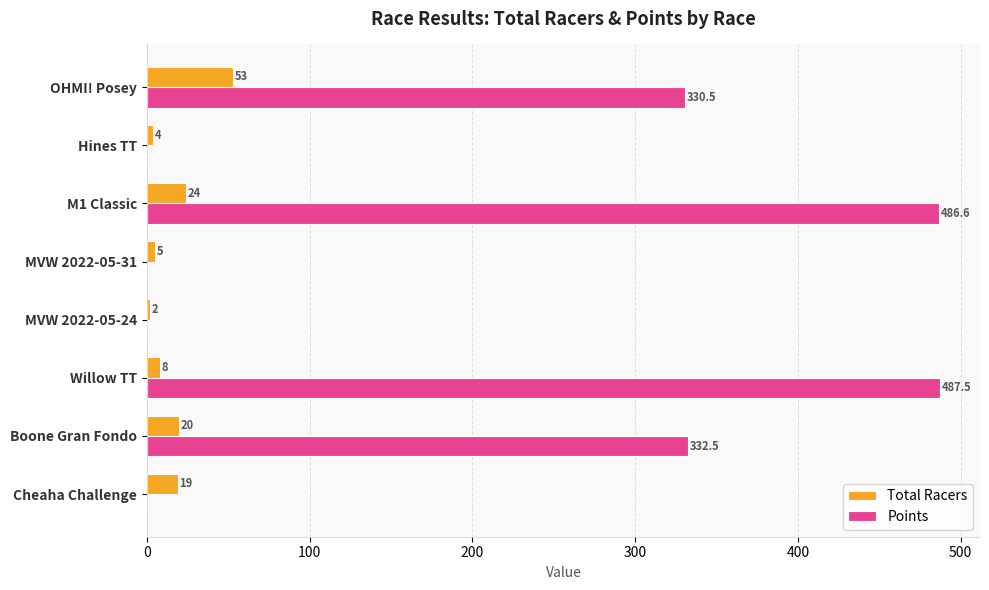

What is the approximate value of Total Racers at Cheaha Challenge?

19.0